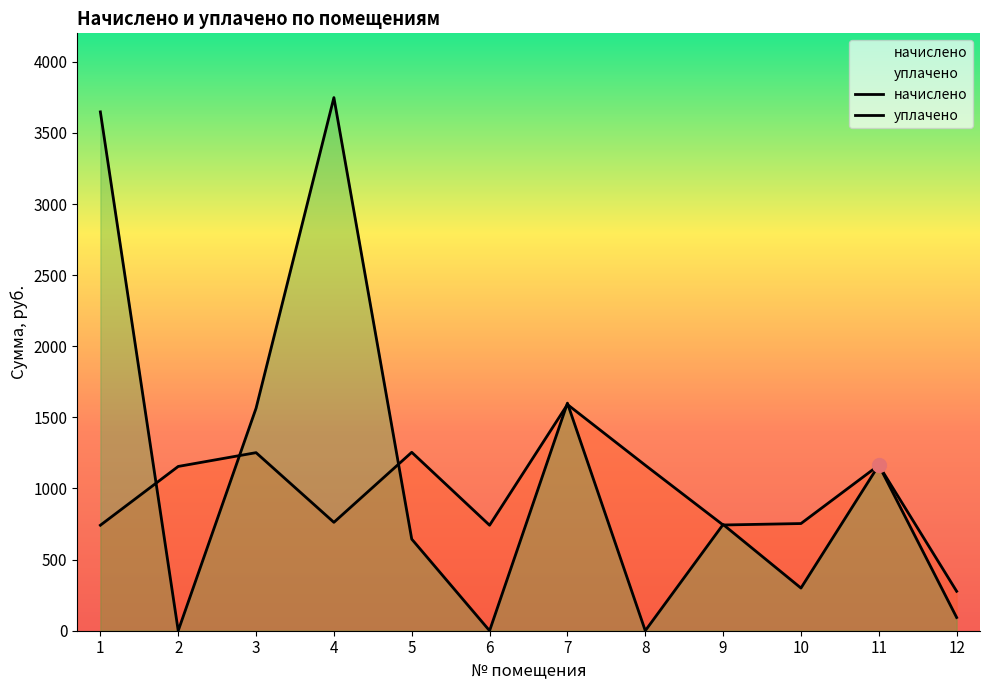

Does the chart have visible grid lines?

No